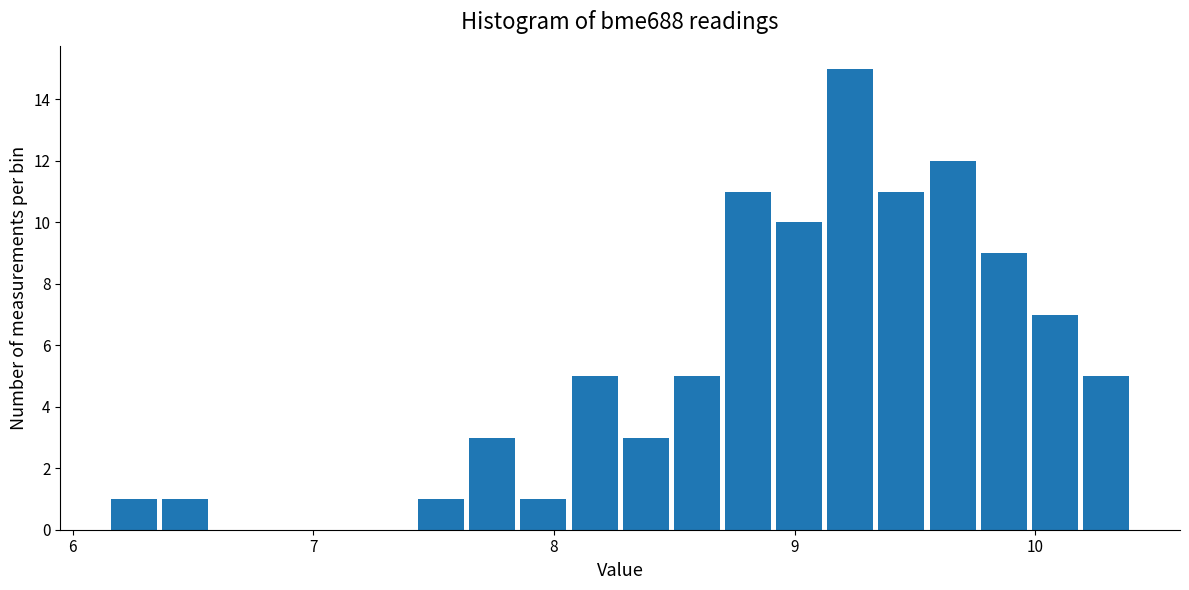

Around what value on the x-axis is the tallest bar? Give the approximate position of its centre, as read against the axis.

9.2